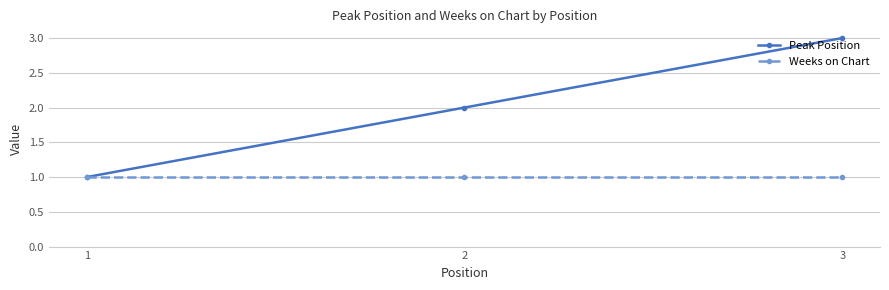

What is the value of the Peak Position point at the 1st from the left?

1